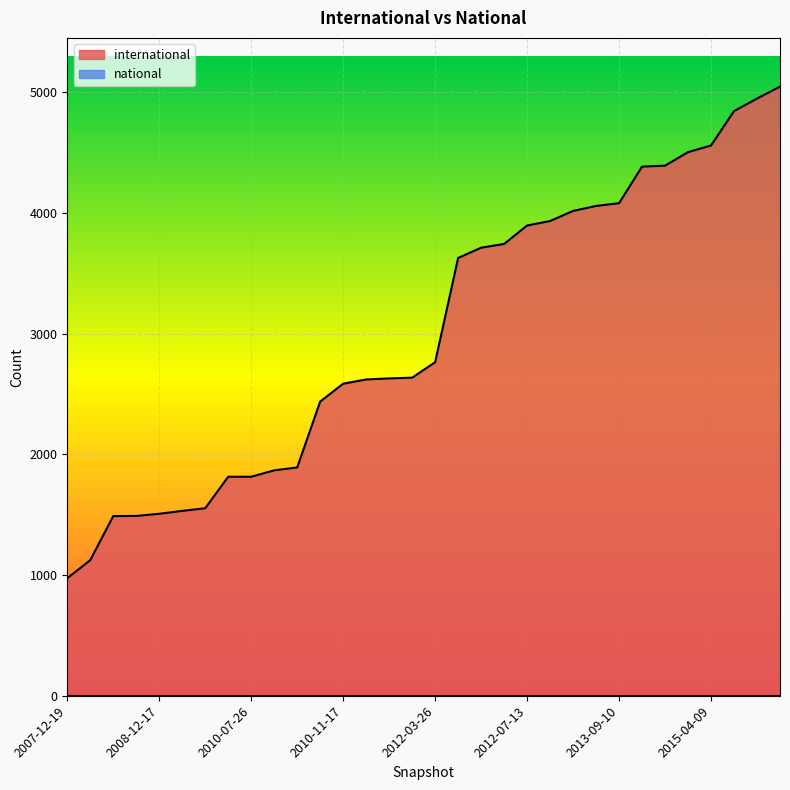

Does the chart display data point markers on the line(s)?

No